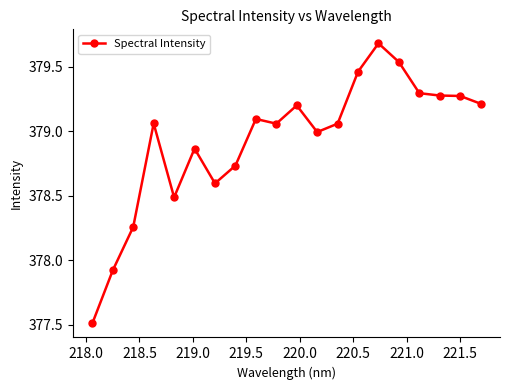

How many distinct data groups are displayed?

1